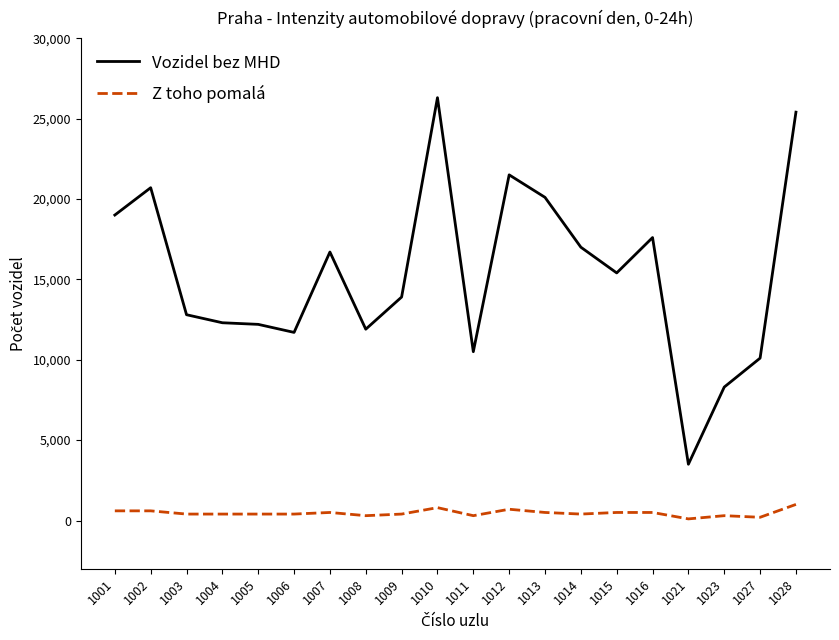

Is it true that Vozidel bez MHD equals 3500 at 1021?

True